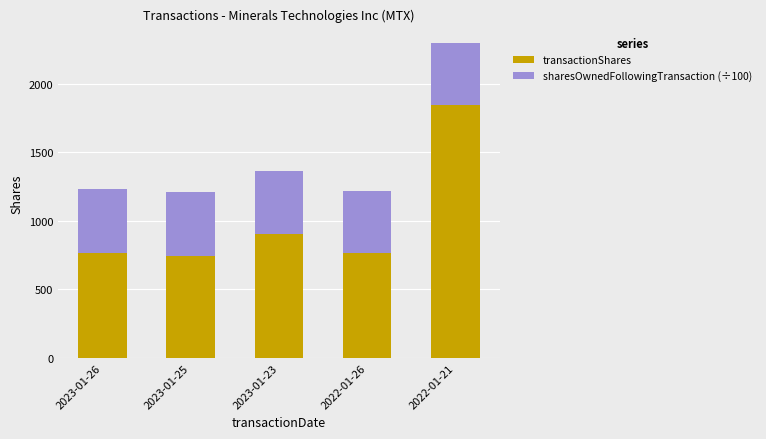

What is the highest value of the transactionShares series?

1848.0